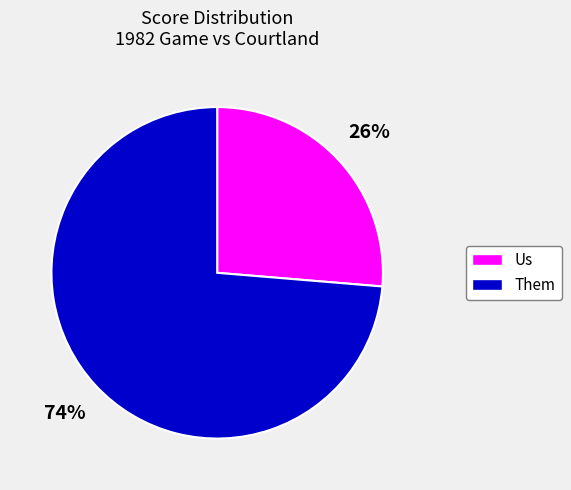

Is there any slice that represents more than half of the pie?

Yes